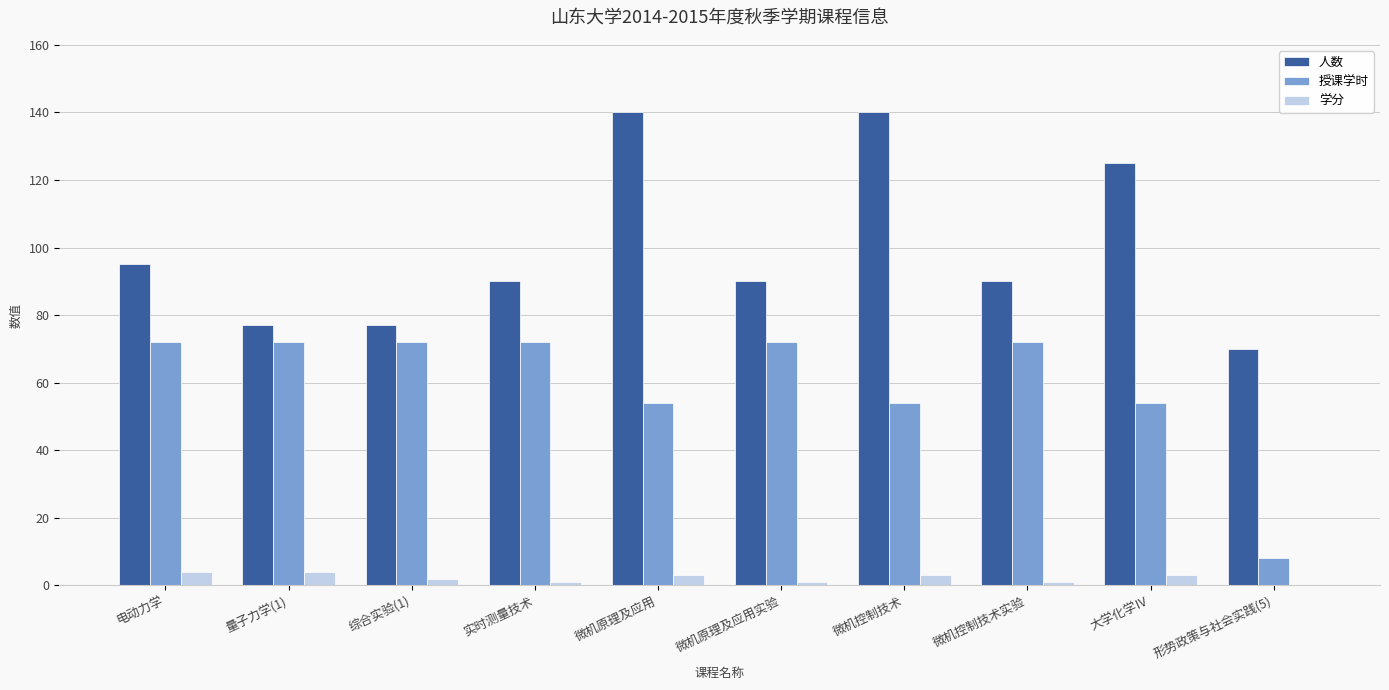

Reading left to right, transcribe all the data shown in this chart.

人数: 电动力学=95	量子力学(1)=77	综合实验(1)=77	实时测量技术=90	微机原理及应用=140	微机原理及应用实验=90	微机控制技术=140	微机控制技术实验=90	大学化学Ⅳ=125	形势政策与社会实践(5)=70
授课学时: 电动力学=72	量子力学(1)=72	综合实验(1)=72	实时测量技术=72	微机原理及应用=54	微机原理及应用实验=72	微机控制技术=54	微机控制技术实验=72	大学化学Ⅳ=54	形势政策与社会实践(5)=8
学分: 电动力学=4	量子力学(1)=4	综合实验(1)=2	实时测量技术=1	微机原理及应用=3	微机原理及应用实验=1	微机控制技术=3	微机控制技术实验=1	大学化学Ⅳ=3	形势政策与社会实践(5)=0